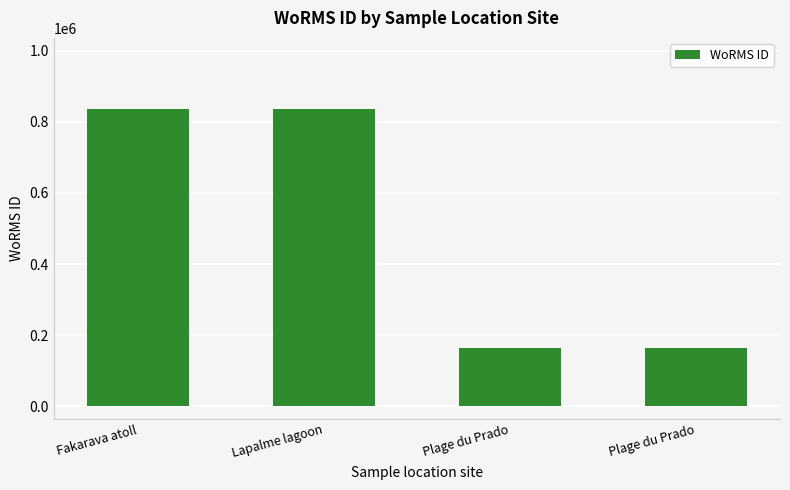

How many bars are there in total?

4